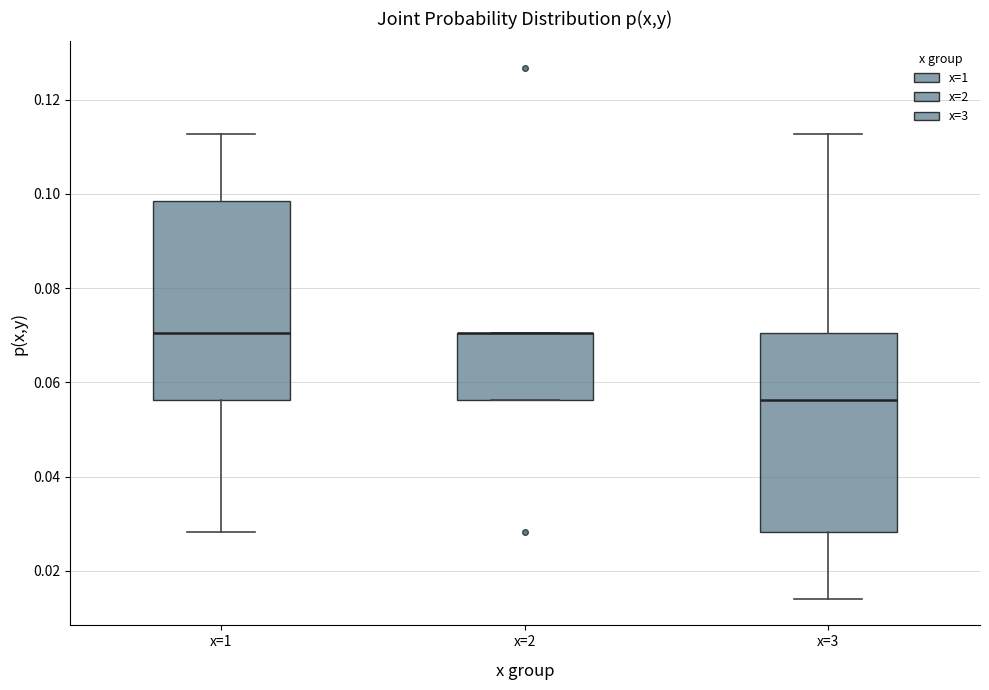

Where is the lower edge of the box for x=2 on the y-axis? The values are not printed on the chart, so give them approximately, as read against the axis.

0.056